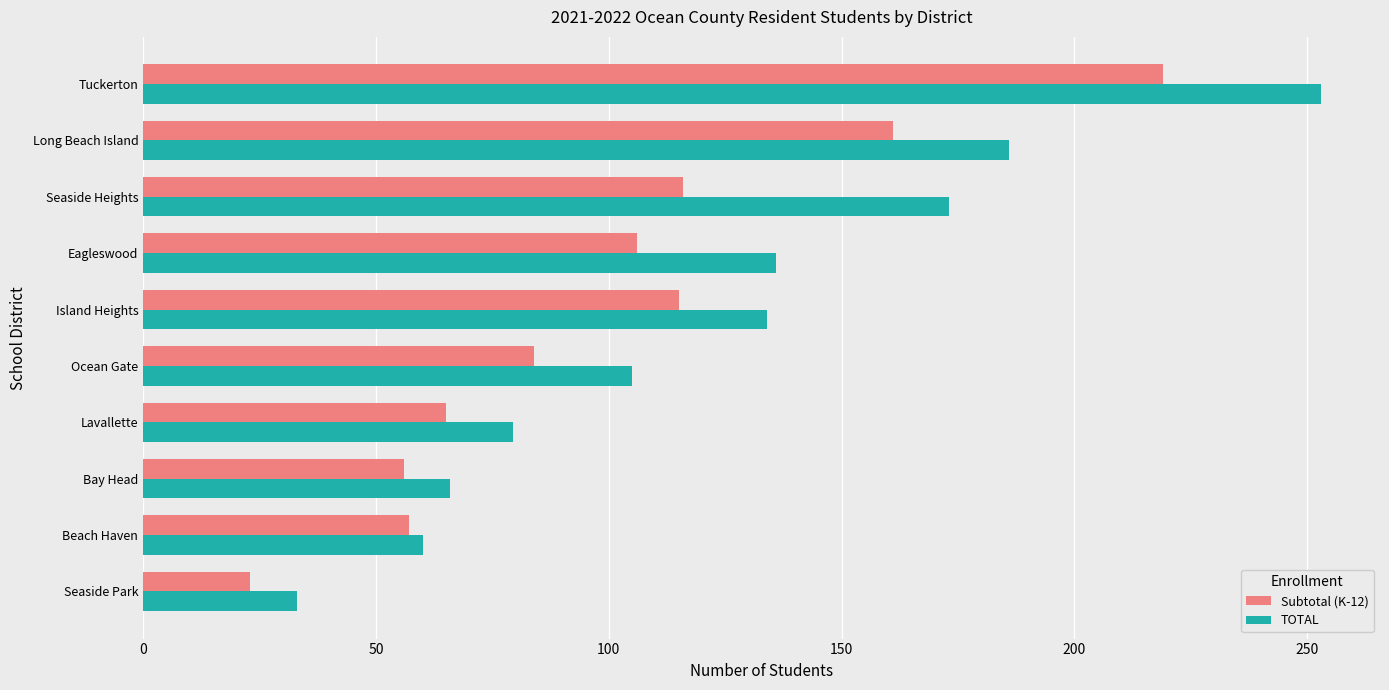

What is the minimum value for TOTAL?

33.0